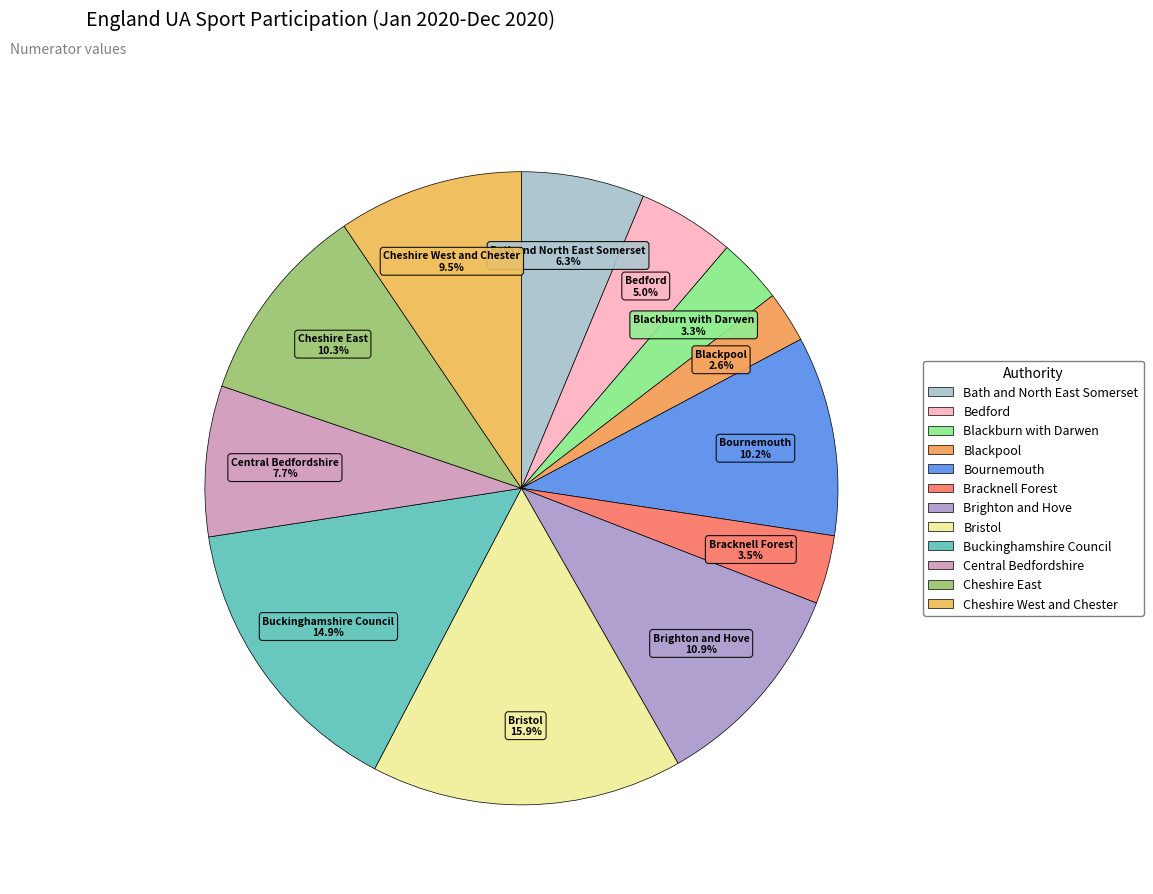

How many segments does this pie chart have?

12